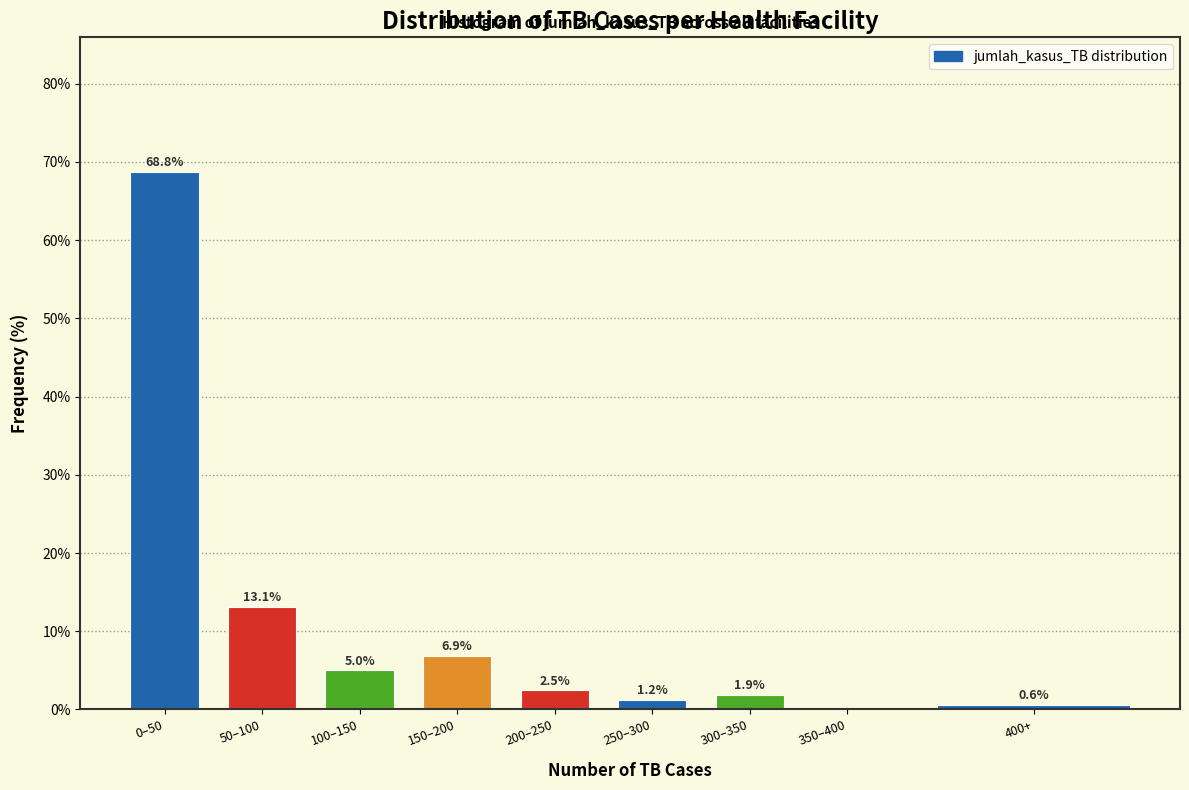

Between 200–250 and 50–100, which is larger?

50–100